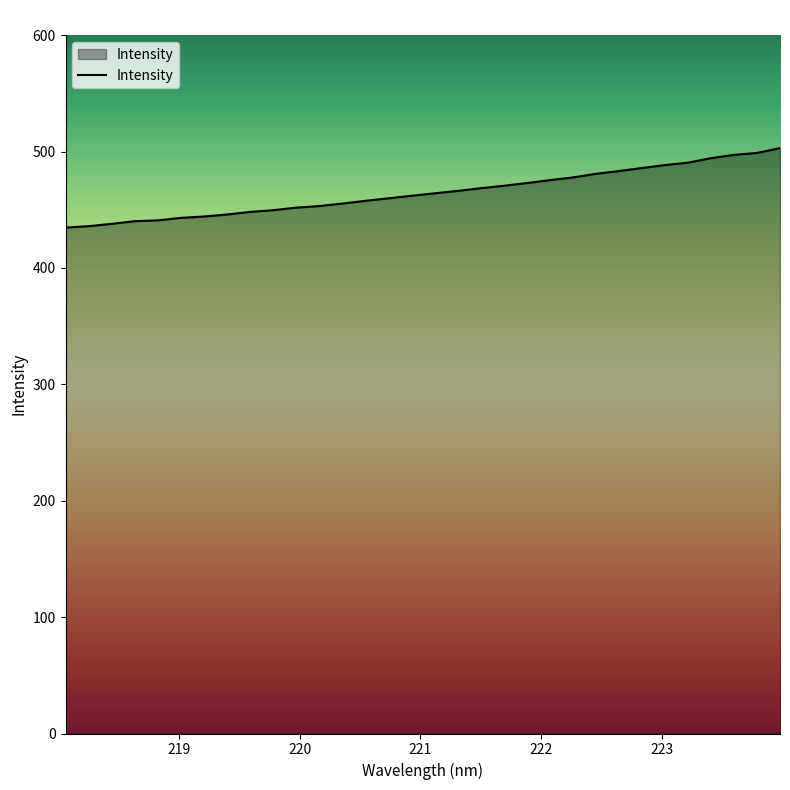

What is the maximum value shown in the chart?

502.9